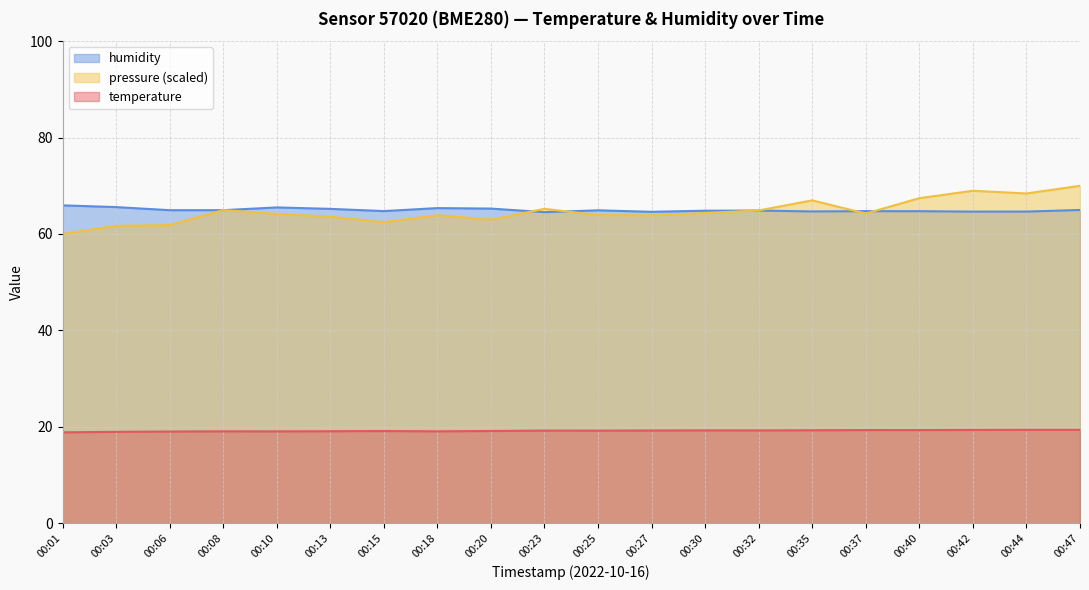

True or false: pressure_norm and temperature intersect in this chart.

False